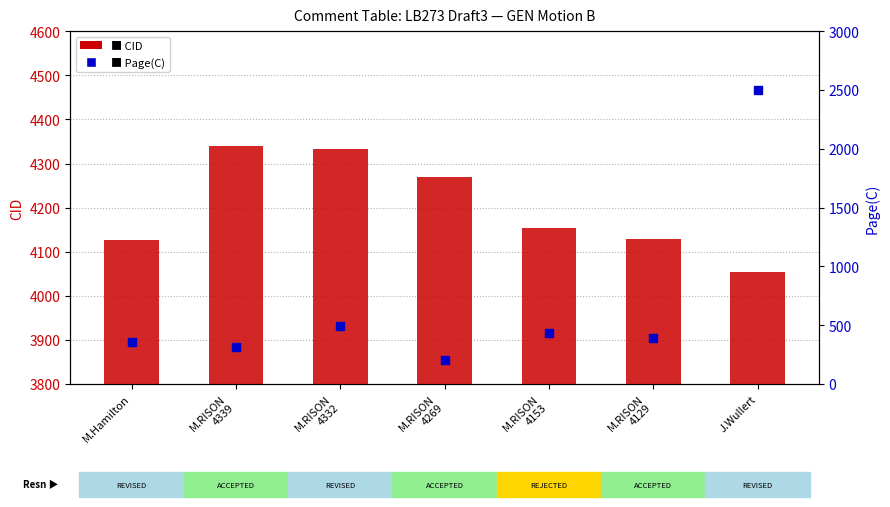

At how many categories does at least one series exceed 2199?

7